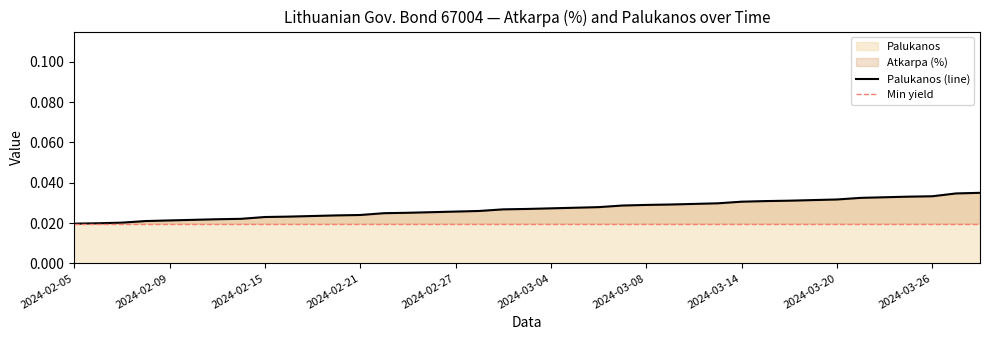

Rank the categories by value from highest to lowest.

2024-03-28, 2024-03-27, 2024-03-26, 2024-03-25, 2024-03-22, 2024-03-21, 2024-03-20, 2024-03-19, 2024-03-18, 2024-03-15, 2024-03-14, 2024-03-13, 2024-03-12, 2024-03-11, 2024-03-08, 2024-03-07, 2024-03-06, 2024-03-05, 2024-03-04, 2024-03-01, 2024-02-29, 2024-02-28, 2024-02-27, 2024-02-26, 2024-02-23, 2024-02-22, 2024-02-21, 2024-02-20, 2024-02-19, 2024-02-16, 2024-02-15, 2024-02-14, 2024-02-13, 2024-02-12, 2024-02-09, 2024-02-08, 2024-02-07, 2024-02-06, 2024-02-05